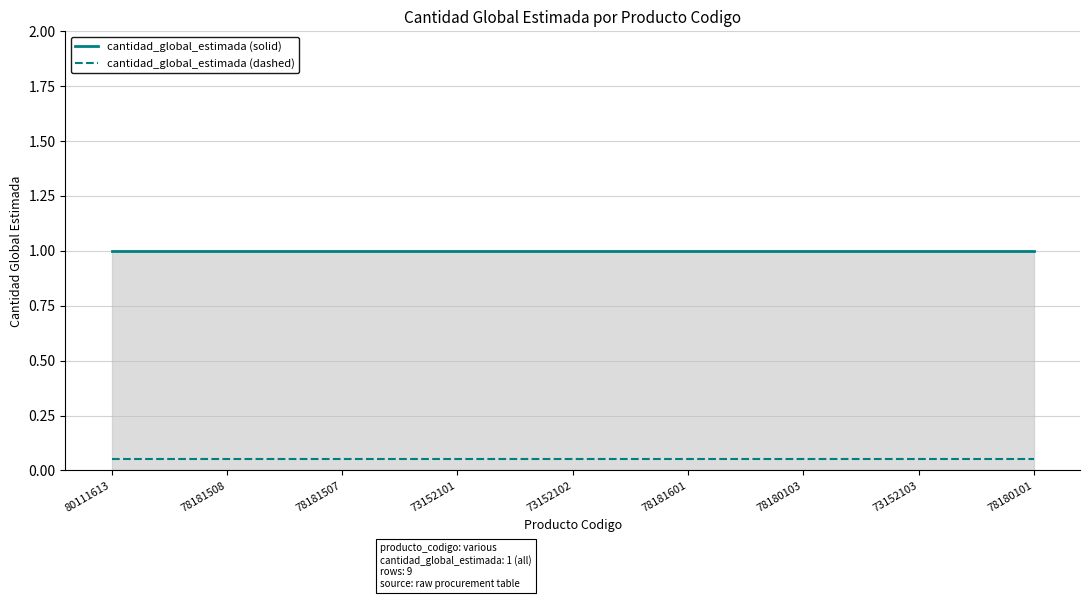

Rank the series by their average value, from lowest to highest.

cantidad_global_estimada (dashed), cantidad_global_estimada (solid)